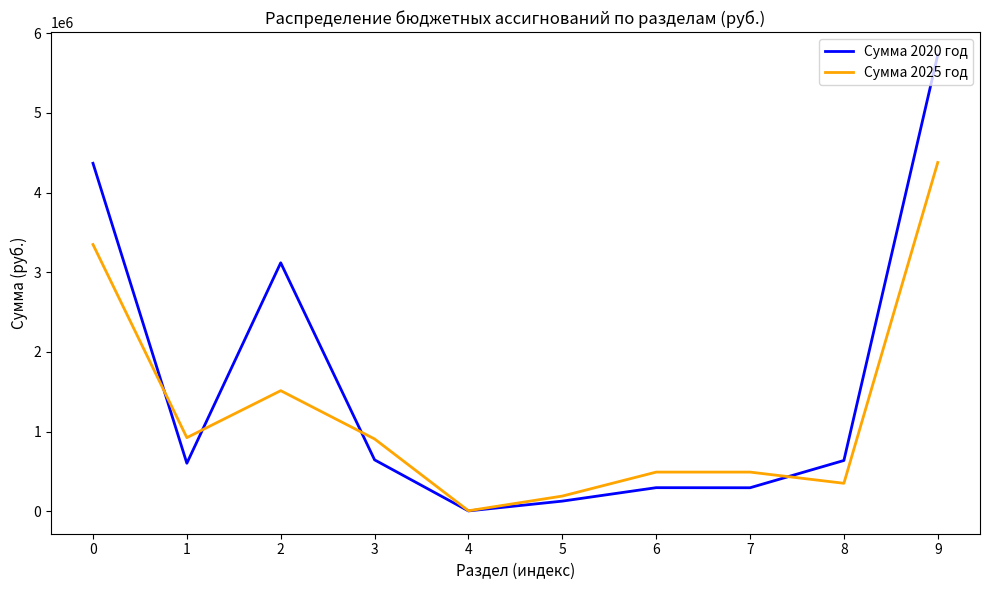

How many distinct data groups are displayed?

2